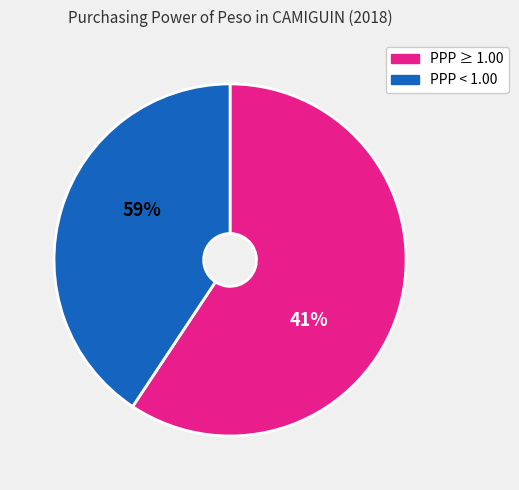

Does any single category account for the majority?

Yes